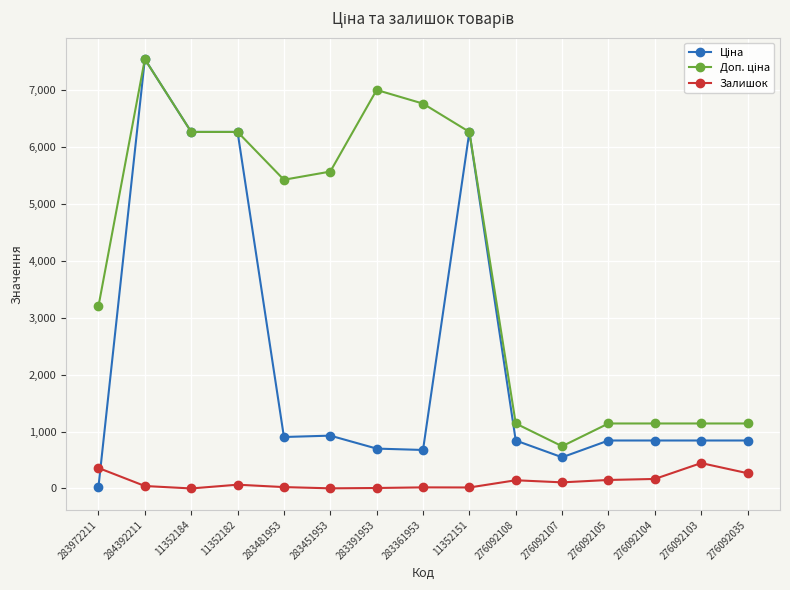

At which category is the sum across all series the highest?

284392211